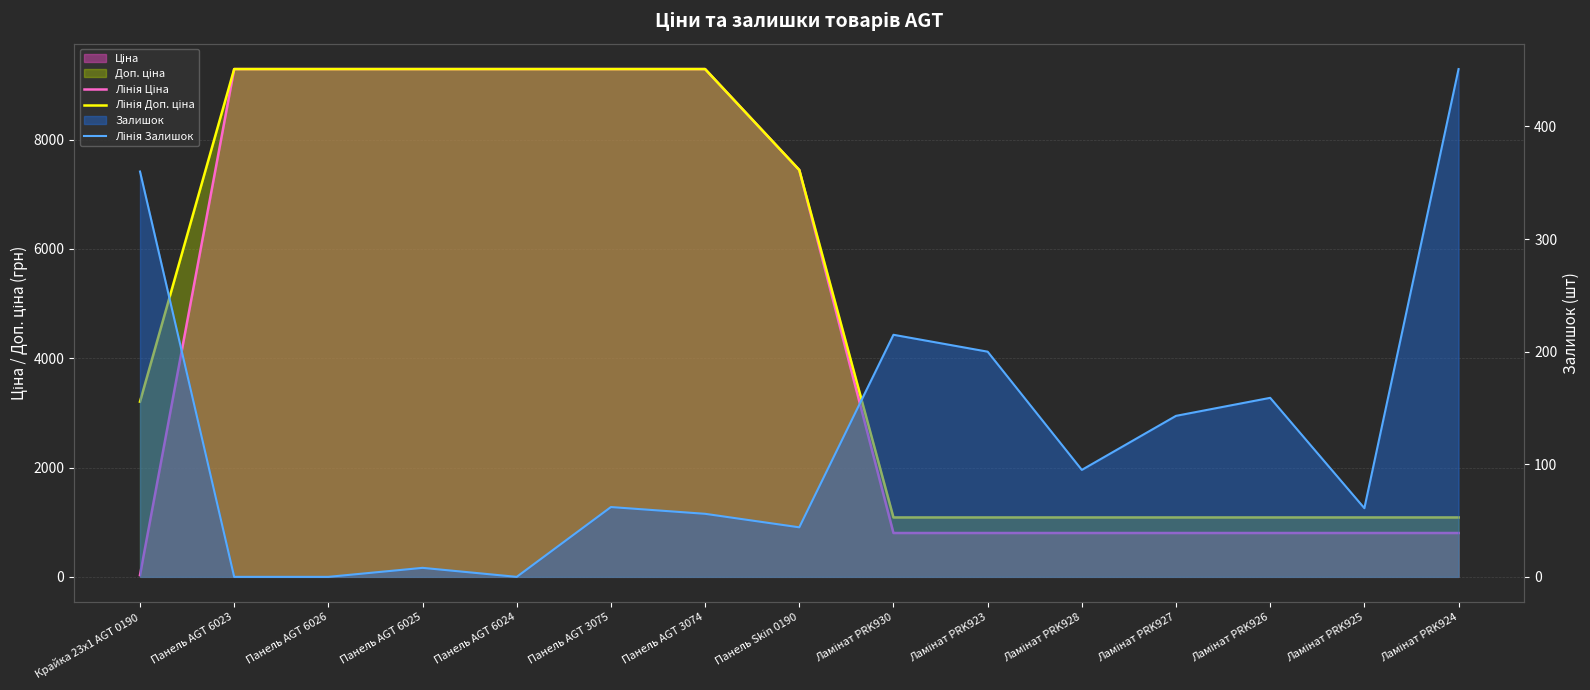

Where does the Лінія Доп. ціна series first go above 3205?

Панель AGT 6023